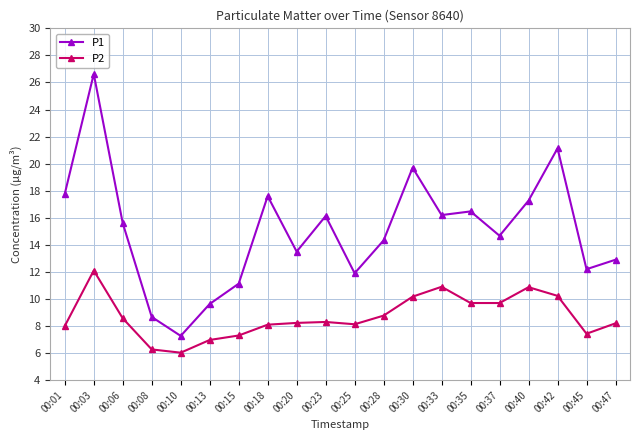

At which label does P2 reach its peak?

00:03